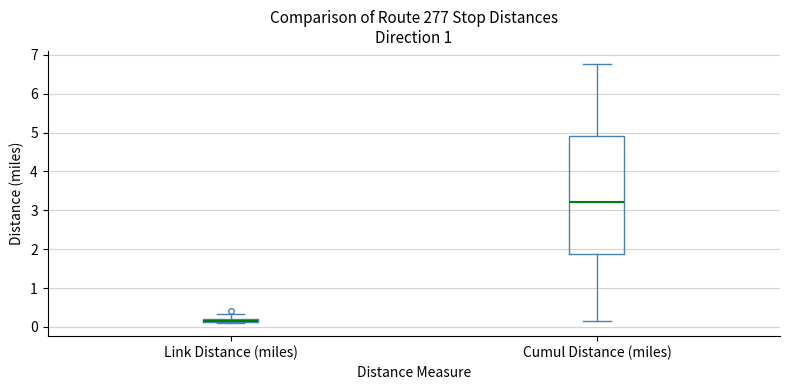

Where does the lower whisker of the box for Cumul Distance (miles) end on the y-axis? The values are not printed on the chart, so give them approximately, as read against the axis.

0.2